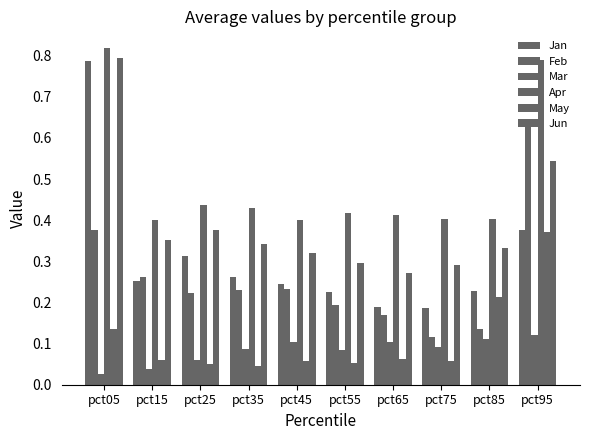

Rank the series by their maximum value, from highest to lowest.

Apr, Jun, Jan, Feb, May, Mar